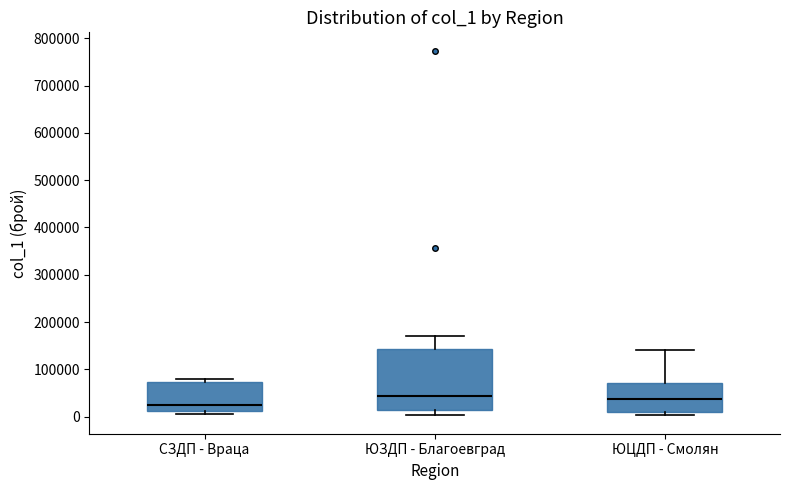

Reading left to right, read every box against the y-axis: the position of its median line, the range the box covers, and the ends of its whiskers. The values are not printed on the chart, so give them approximately, as read against the axis.

СЗДП - Враца: median 30000, box 10000 to 70000, whiskers 10000 (just below the box's lower edge) to 80000
ЮЗДП - Благоевград: median 40000, box 20000 to 140000, whiskers 0 to 170000
ЮЦДП - Смолян: median 40000, box 10000 to 70000, whiskers 0 to 140000